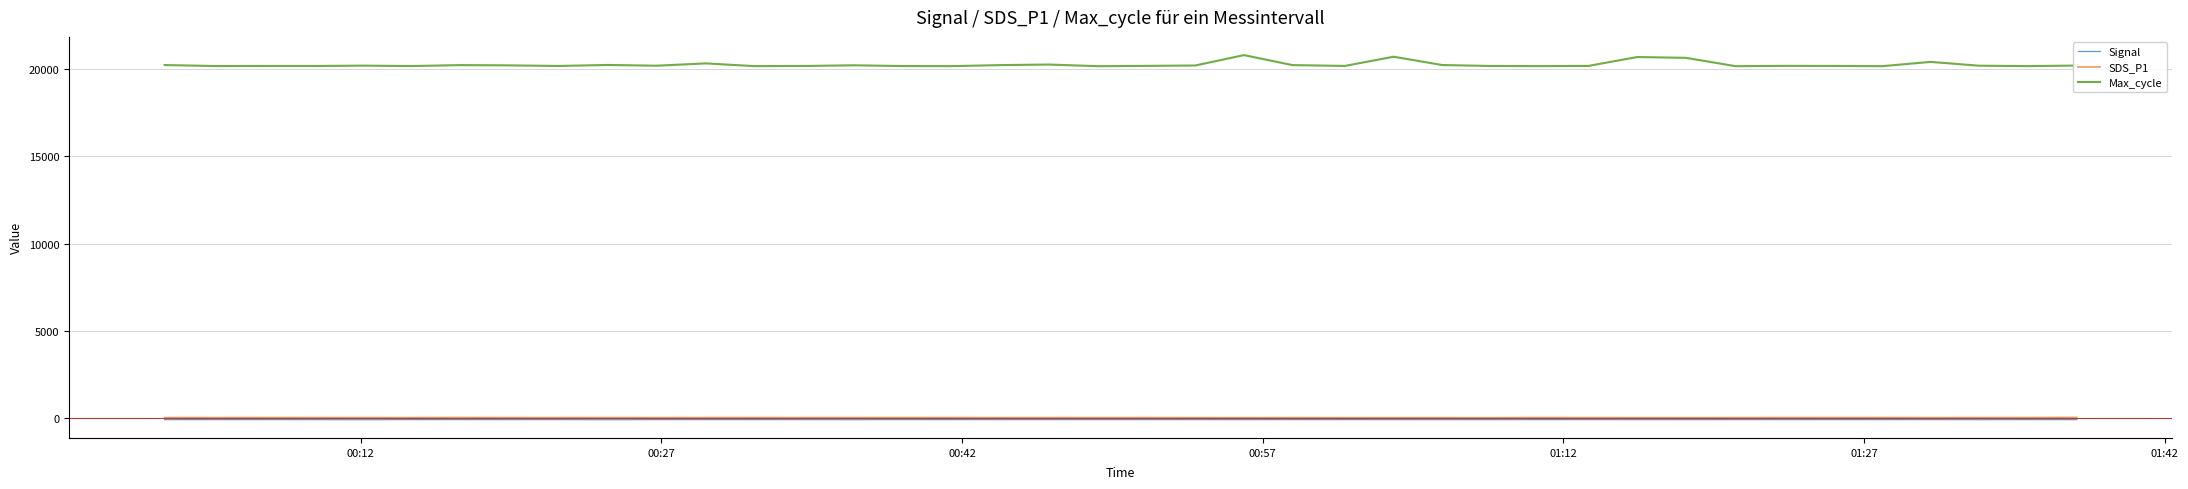

How many lines are shown in the chart?

3